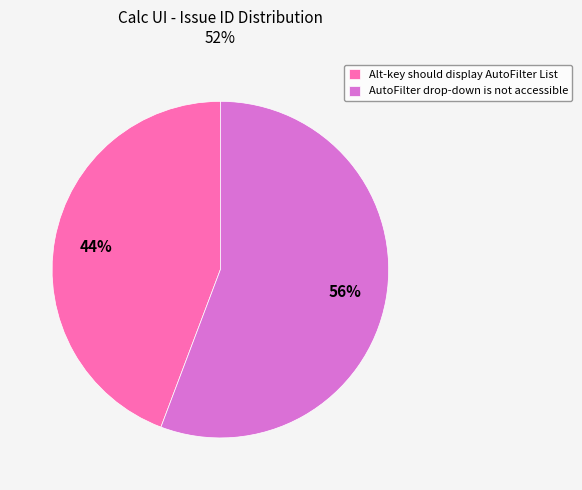

Do Alt-key should display AutoFilter List and AutoFilter drop-down is not accessible together represent more than half of the pie?

Yes